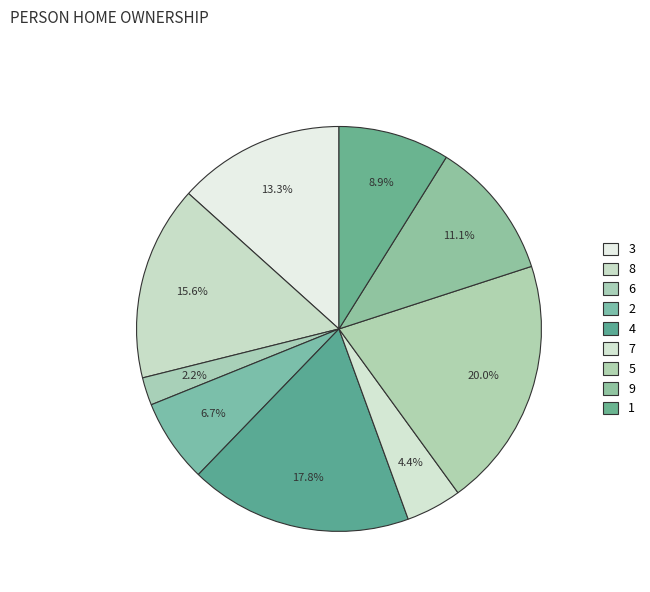

How many segments does this pie chart have?

9